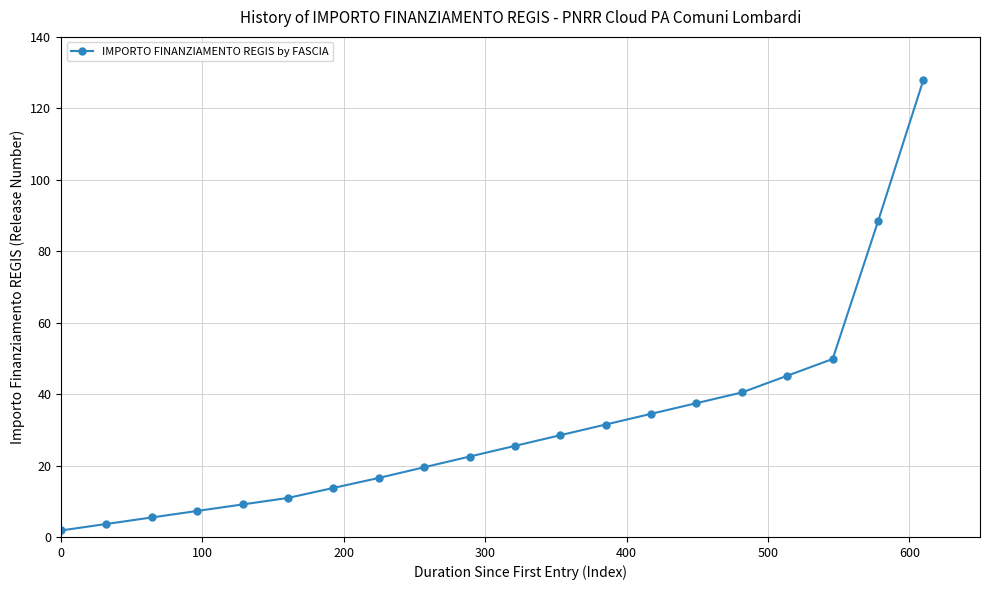

What is the greatest value displayed?

128.0